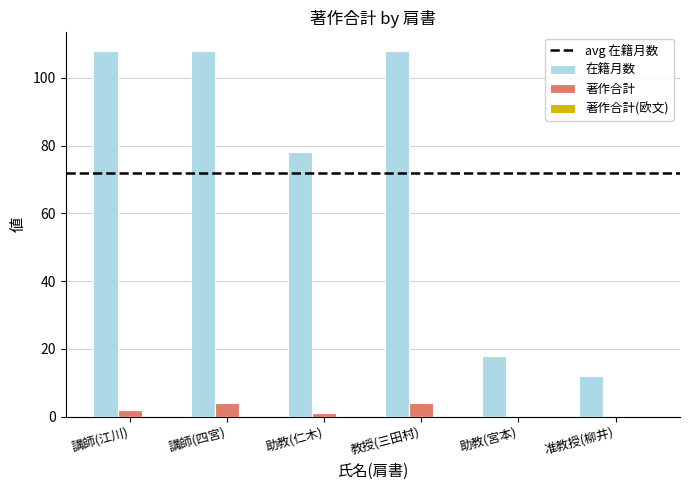

What is the approximate value of 著作合計 at 講師(四宮)?

4